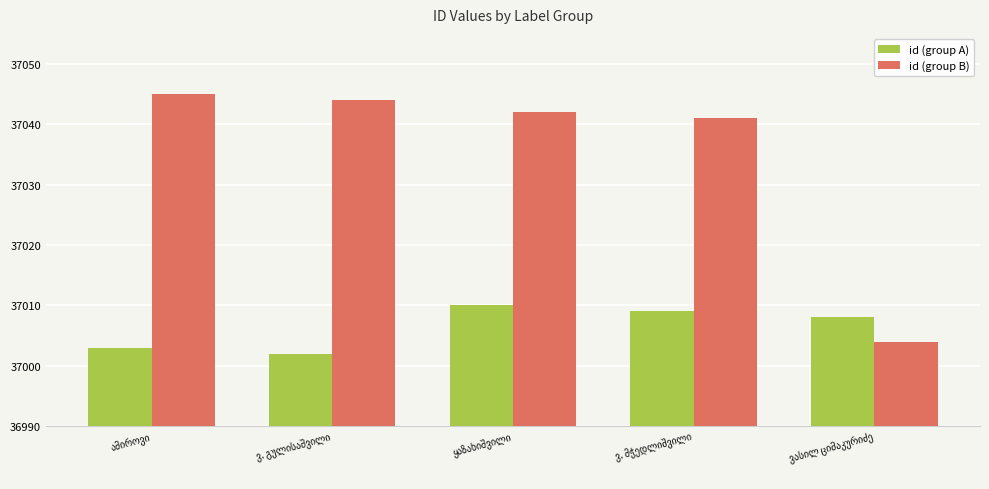

Rank the series by their average value, from lowest to highest.

id (group A), id (group B)